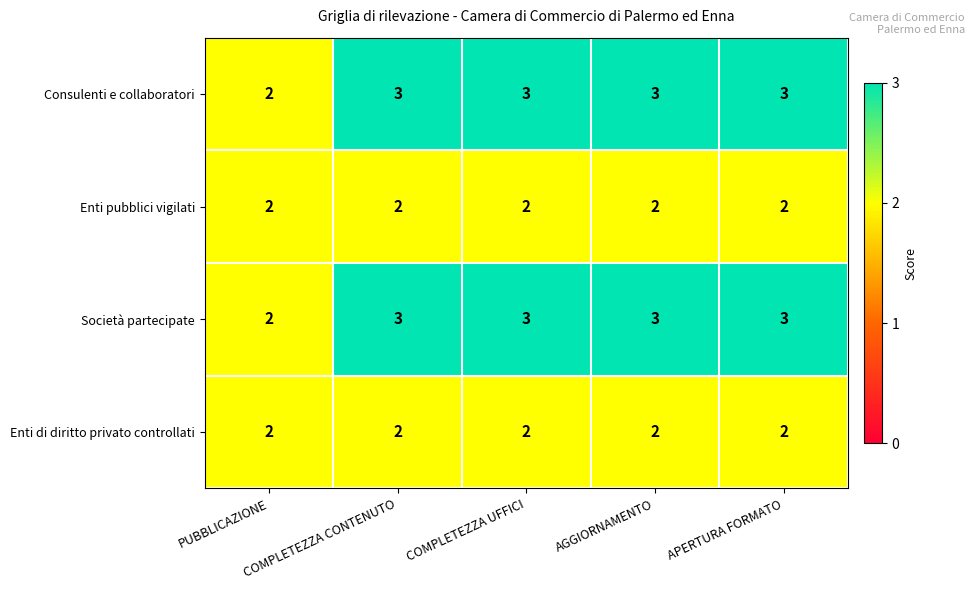

At which label is Consulenti e collaboratori closest to 2?

PUBBLICAZIONE